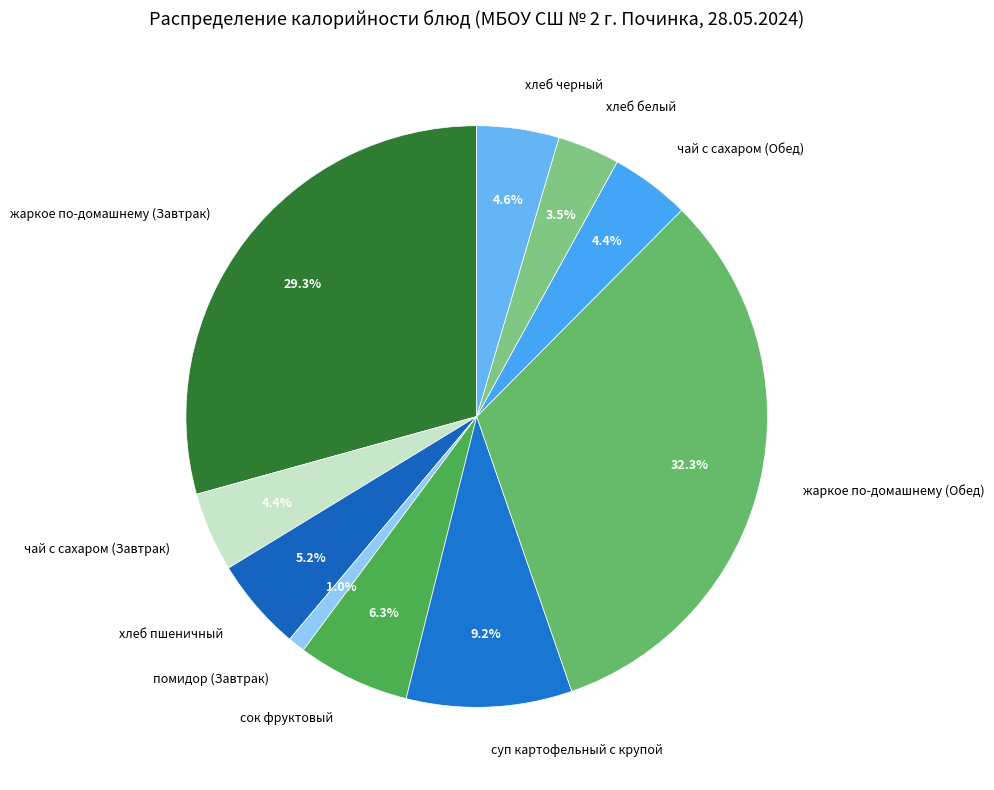

Is сок фруктовый the majority of the pie?

No